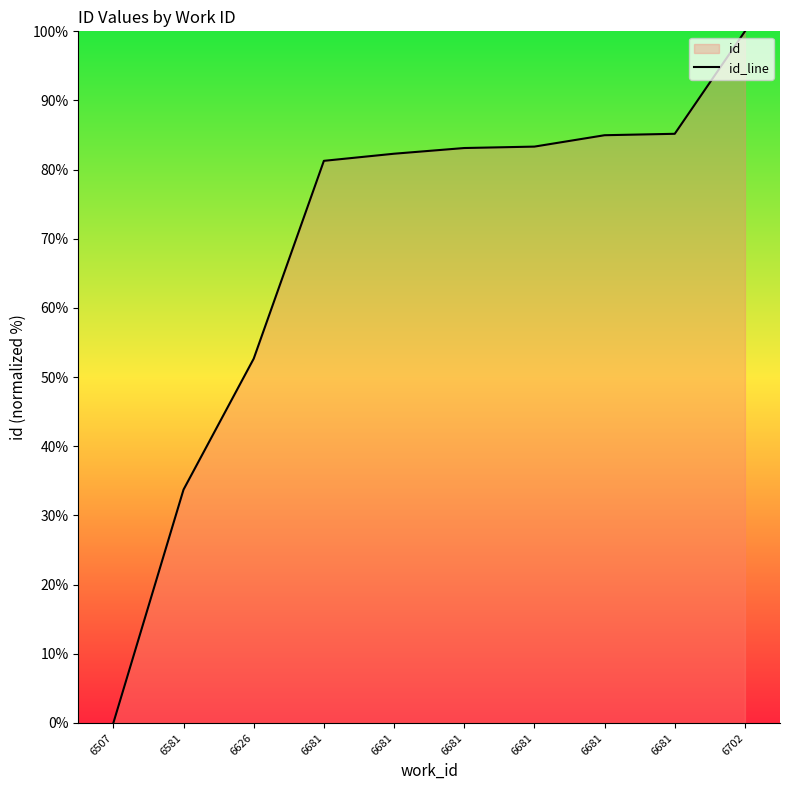

Where does the data first go above 83?

6681